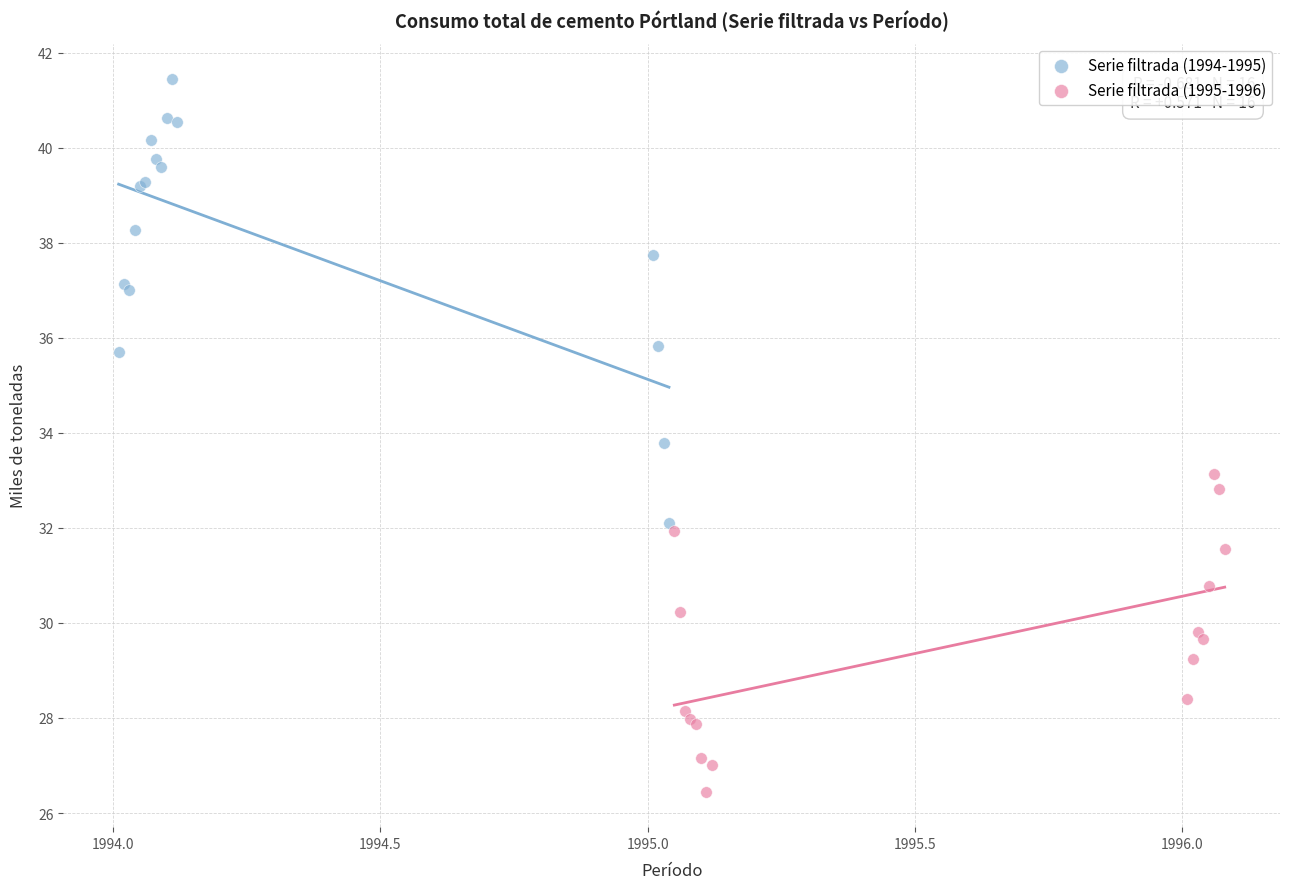

Which series contains the lowest Y value?

Serie filtrada (1995-1996)